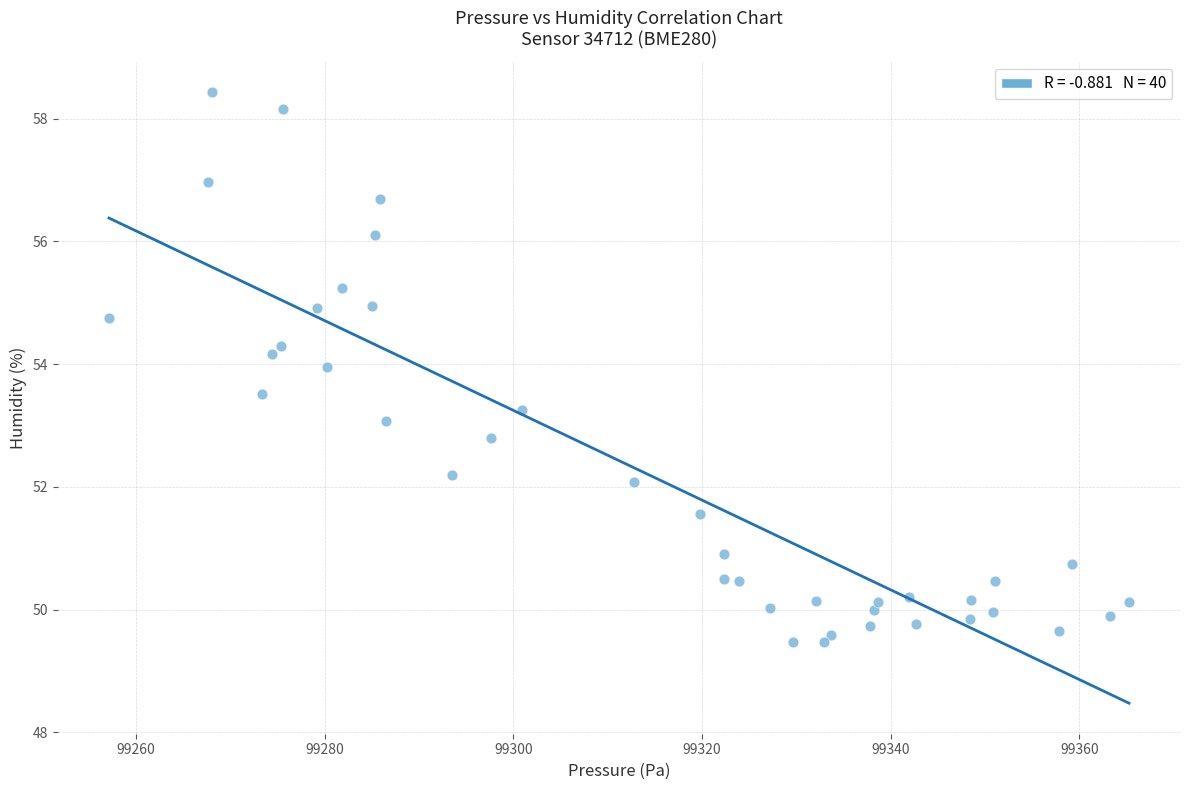

What is the range of Y values (max minus min)?

9.0